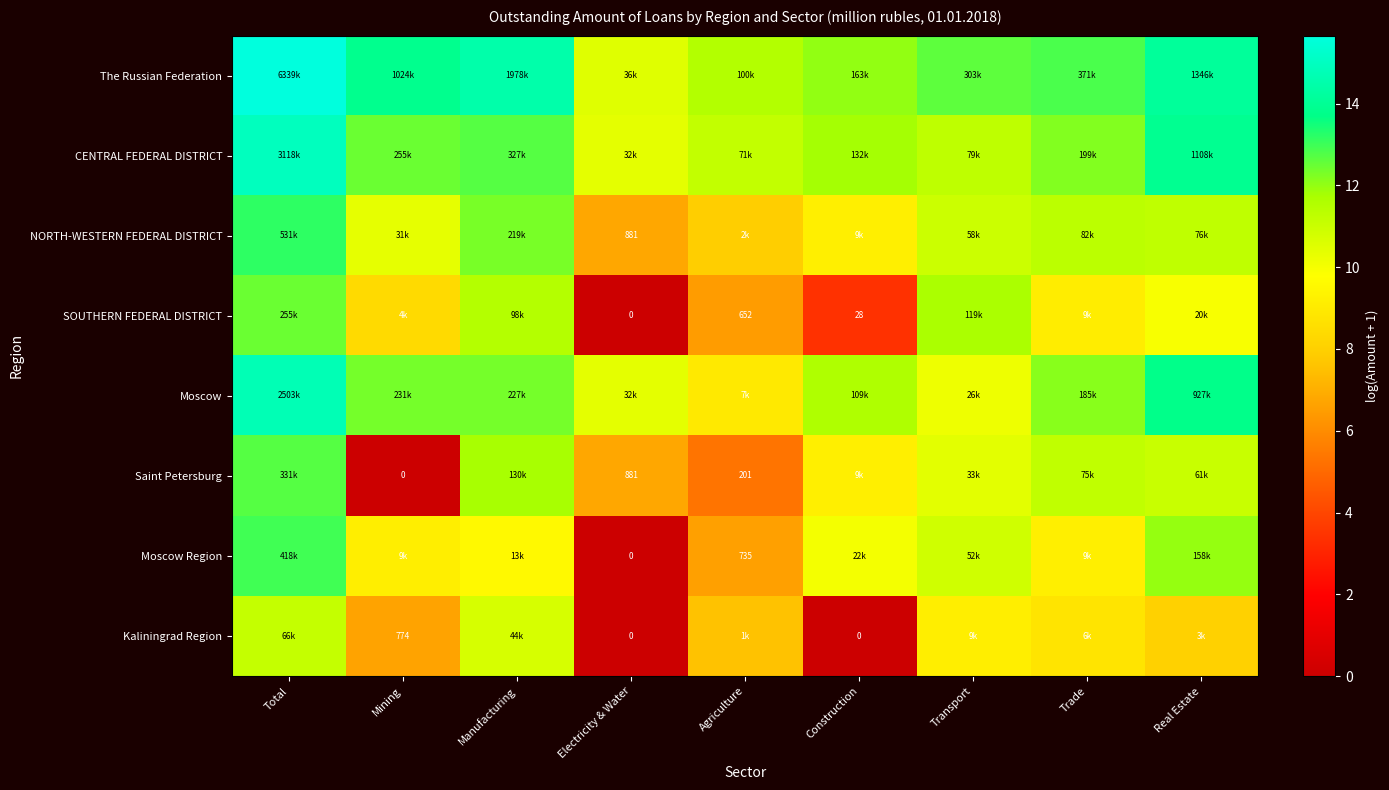

What is the difference between the SOUTHERN FEDERAL DISTRICT values at Manufacturing and Mining?

3.1